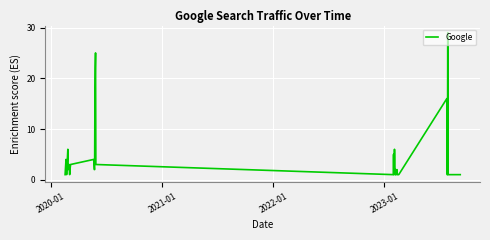

What is the difference between the maximum and minimum values?

28